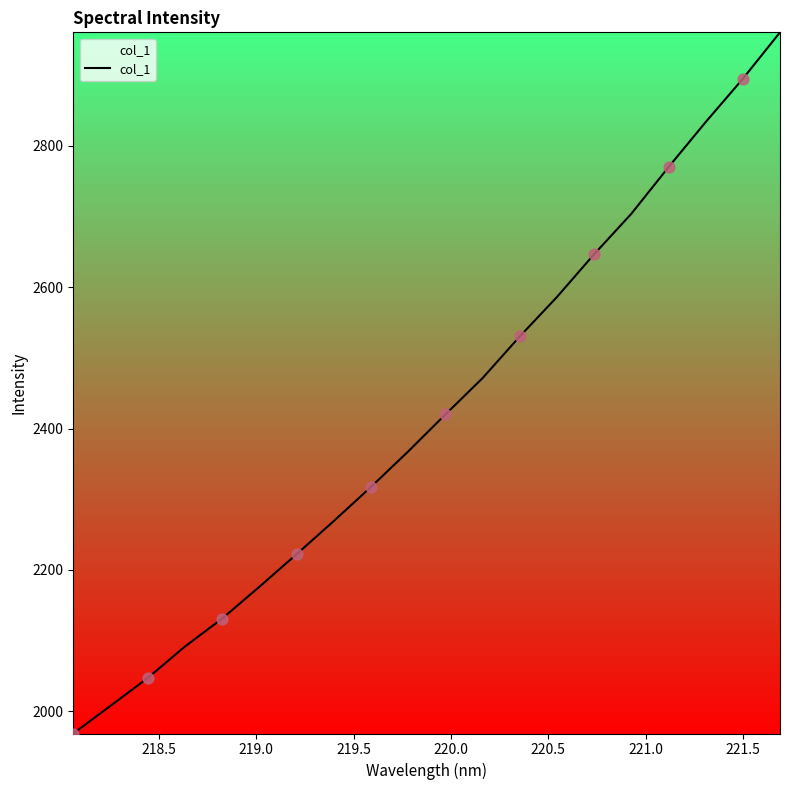

What is the smallest value displayed?

1968.3